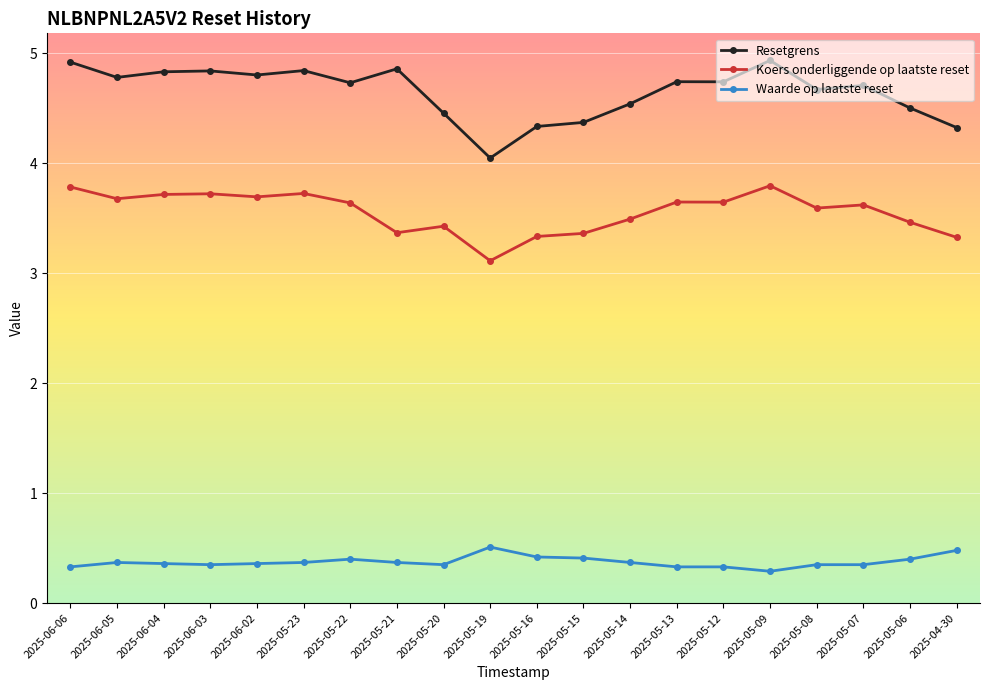

Which series has the largest range (max minus min)?

Resetgrens